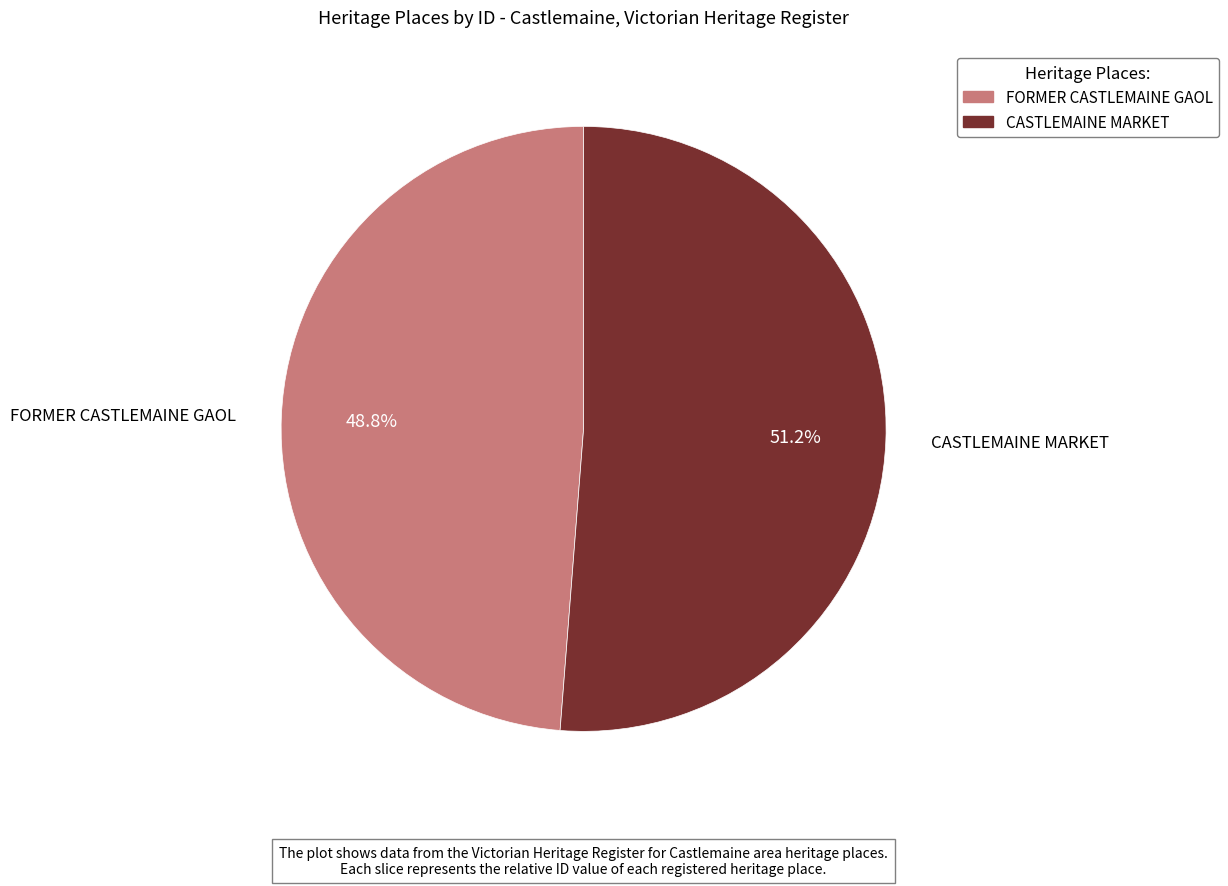

What is the majority slice?

CASTLEMAINE MARKET